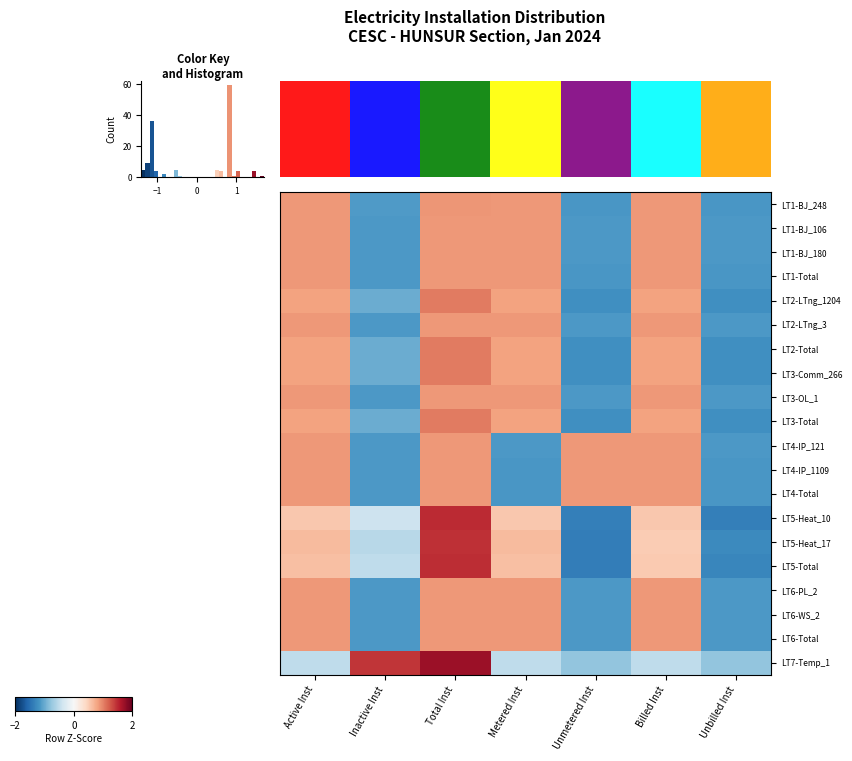

What is the difference between the highest and lowest values at Unmetered Inst?

2.3